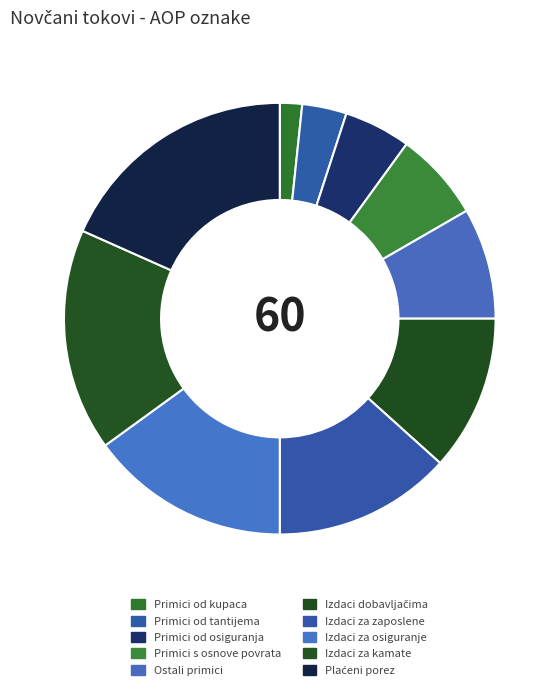

Is there a majority slice in this chart?

No